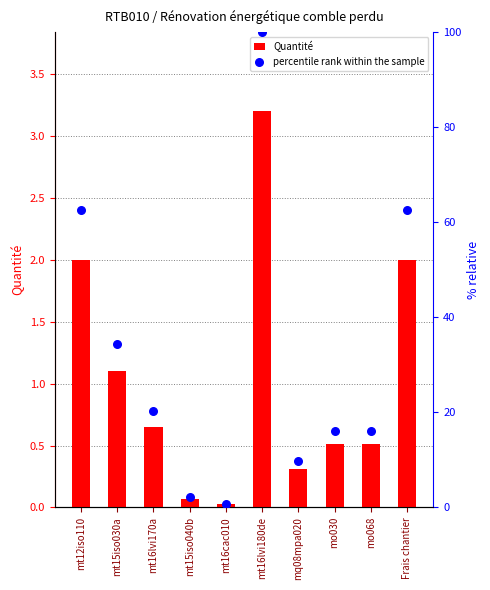

At which category is the sum across all series the highest?

mt16lvi180de